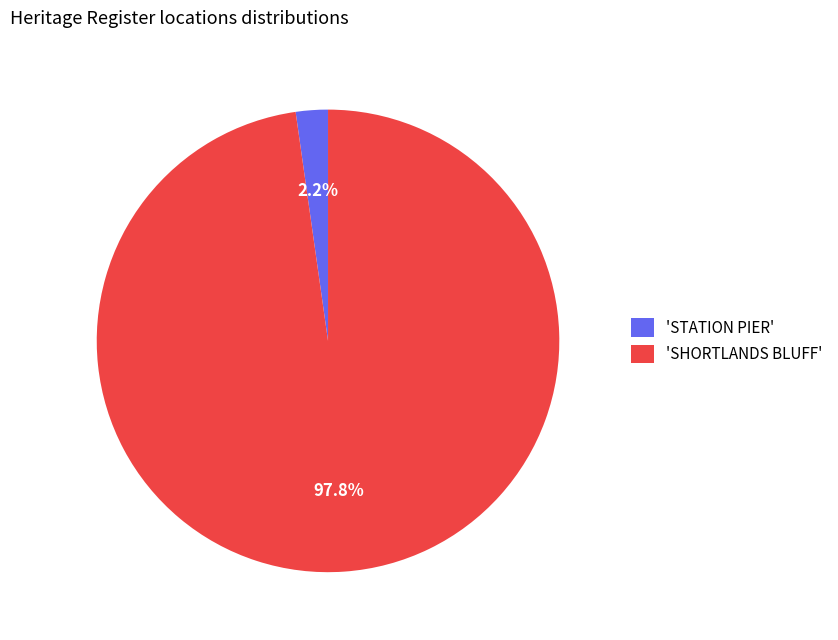

Which has a higher value, 'STATION PIER' or 'SHORTLANDS BLUFF'?

'SHORTLANDS BLUFF'